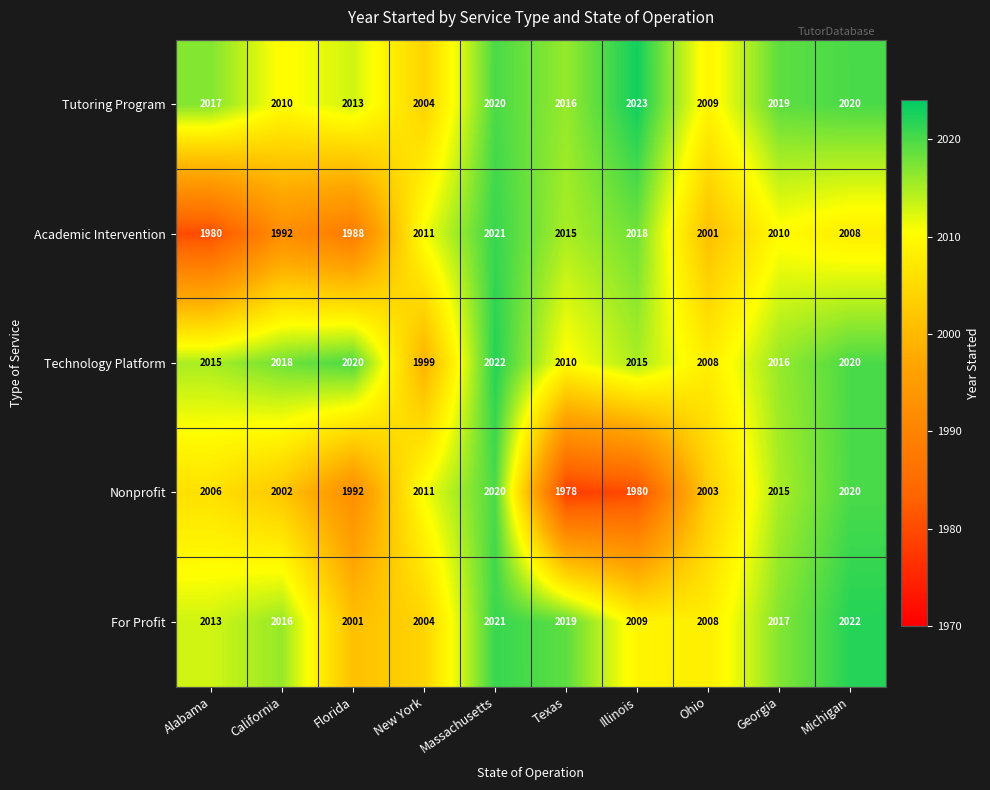

Which series has the largest total across all categories?

Tutoring Program